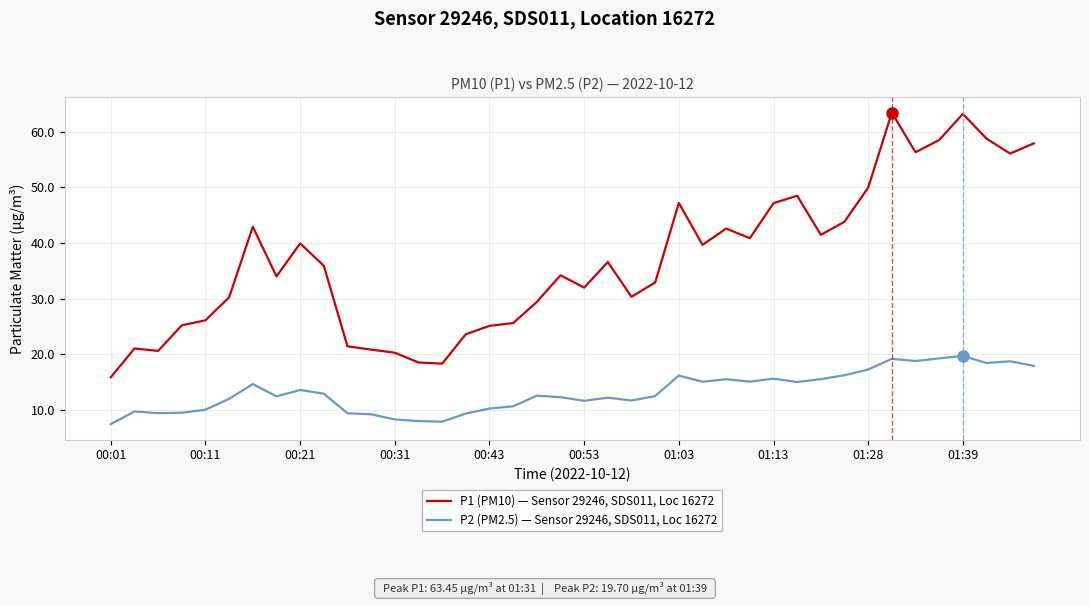

How many series are shown in this chart?

2